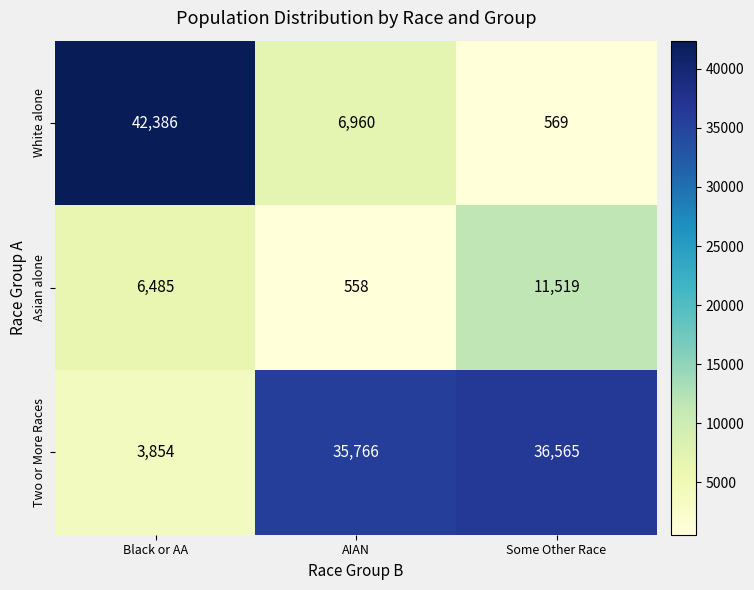

At which category is the sum across all series the highest?

Black or AA